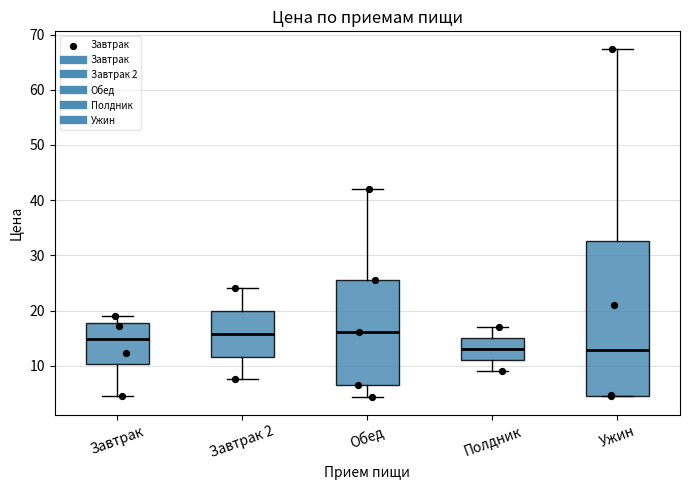

Where does the upper whisker of the box for Полдник end on the y-axis? The values are not printed on the chart, so give them approximately, as read against the axis.

17